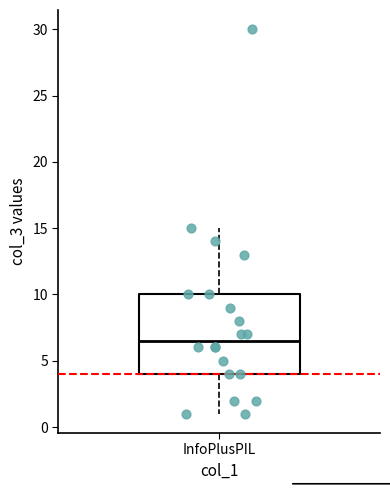

Transcribe this box plot: give where the median line is, the range the box spans, and where the two whiskers end, as read against the y-axis. The values are not printed on the chart, so give them approximately, as read against the axis.

median 6.5, box 4.0 to 10.0, whiskers 1.0 to 15.0